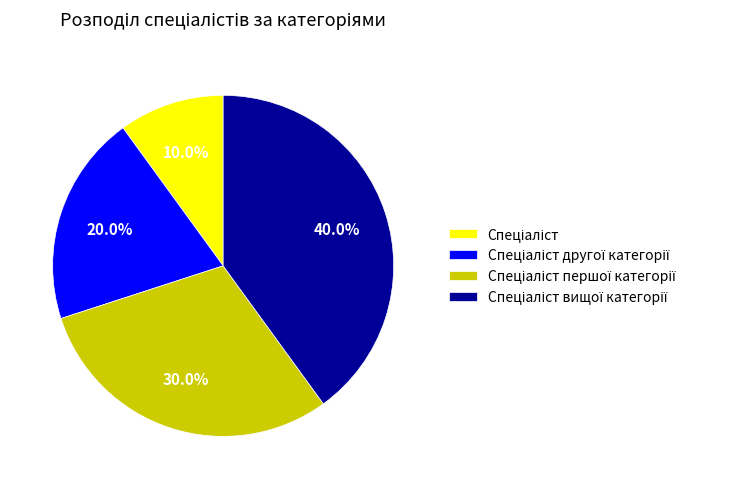

Is there any slice that represents more than half of the pie?

No